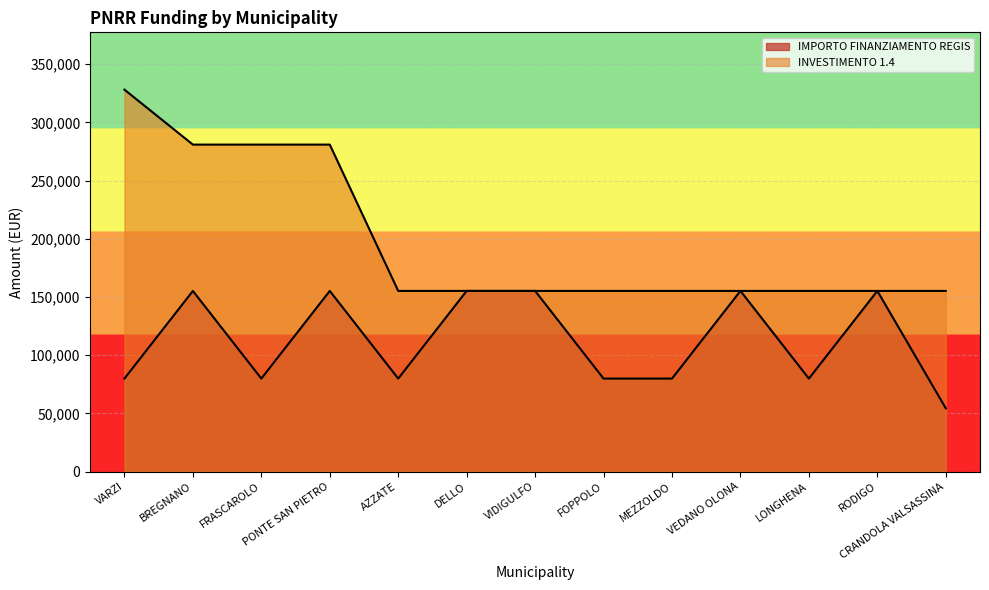

Rank the series by their average value, from lowest to highest.

IMPORTO FINANZIAMENTO REGIS, INVESTIMENTO 1.4